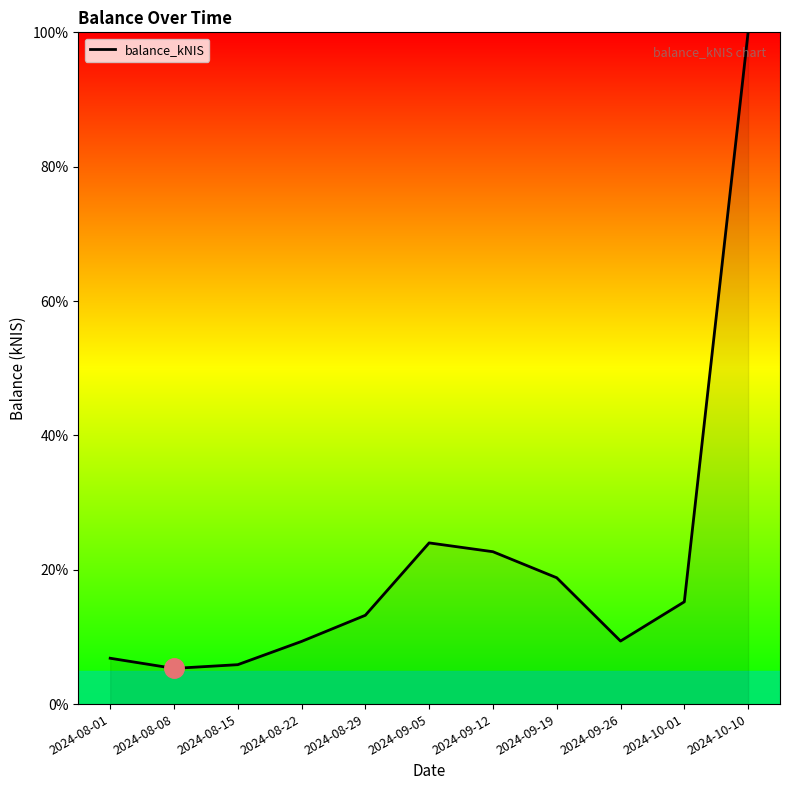

True or false: the data shows 13.2 at 2024-08-29.

True